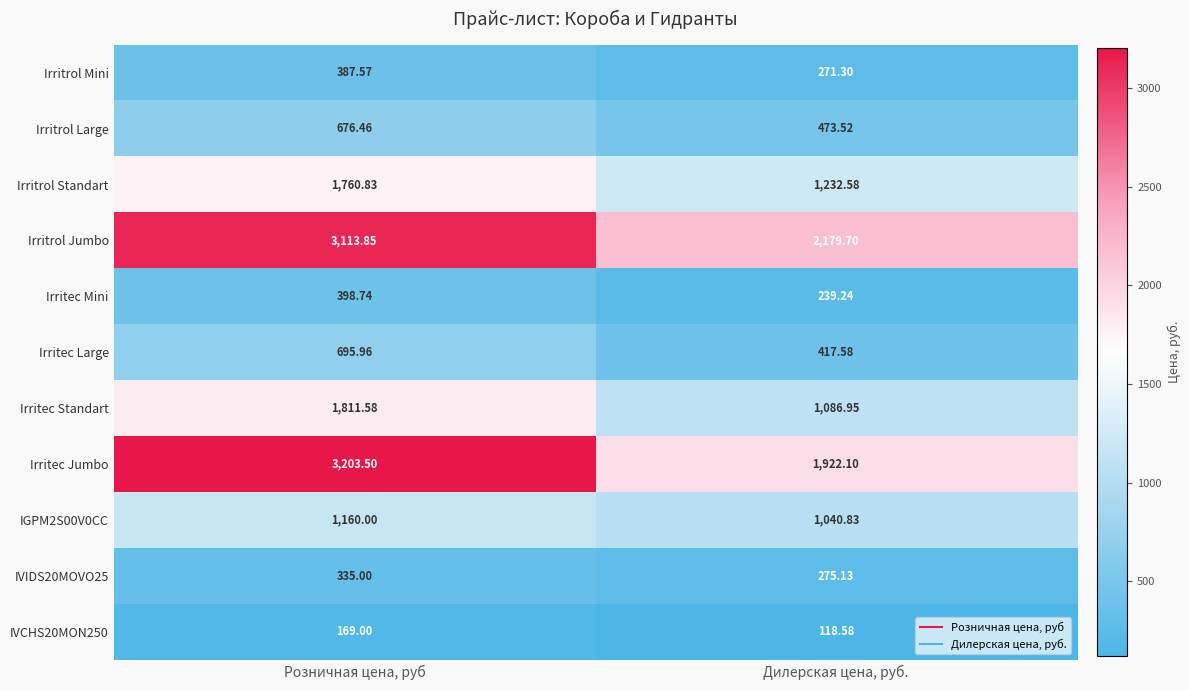

List the series in order of their peak value, lowest first.

IVCHS20MON250, IVIDS20MOVO25, Irritrol Mini, Irritec Mini, Irritrol Large, Irritec Large, IGPM2S00V0CC, Irritrol Standart, Irritec Standart, Irritrol Jumbo, Irritec Jumbo